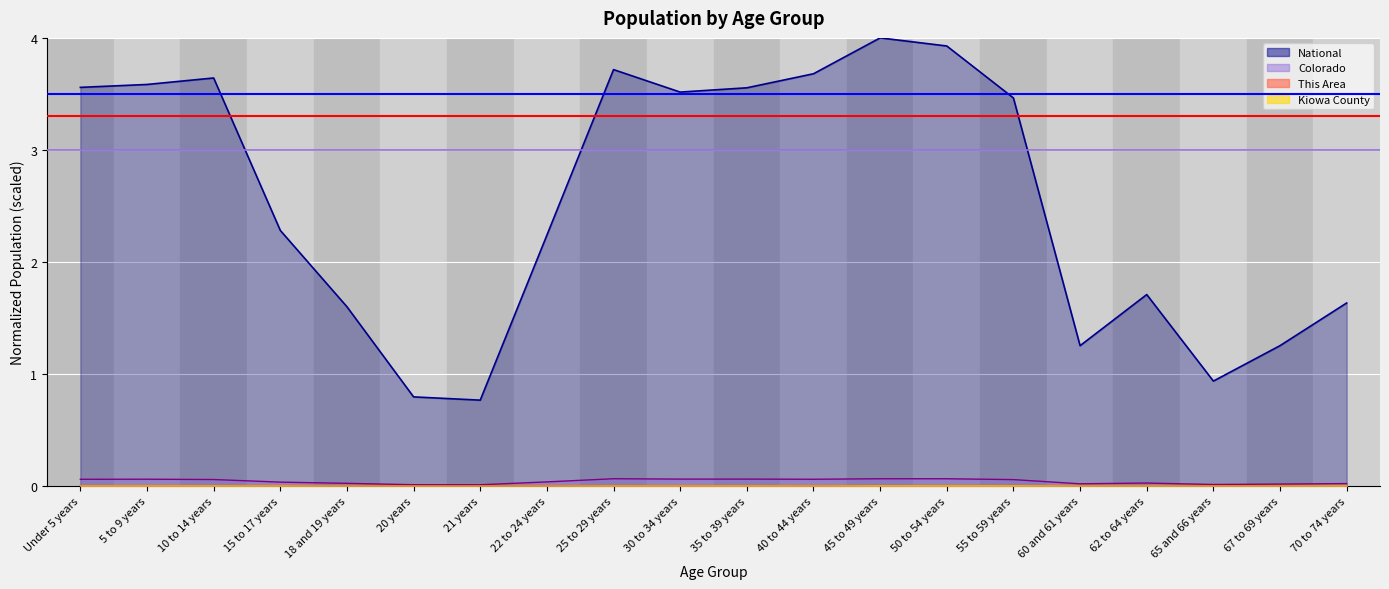

True or false: Threshold 3.0 has a value of 1.5 at 5 to 9 years.

False